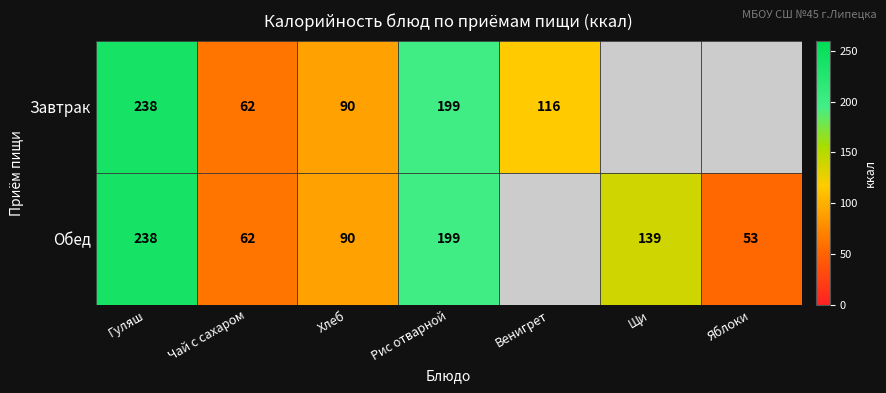

True or false: Обед has a value of 199 at Рис отварной.

True